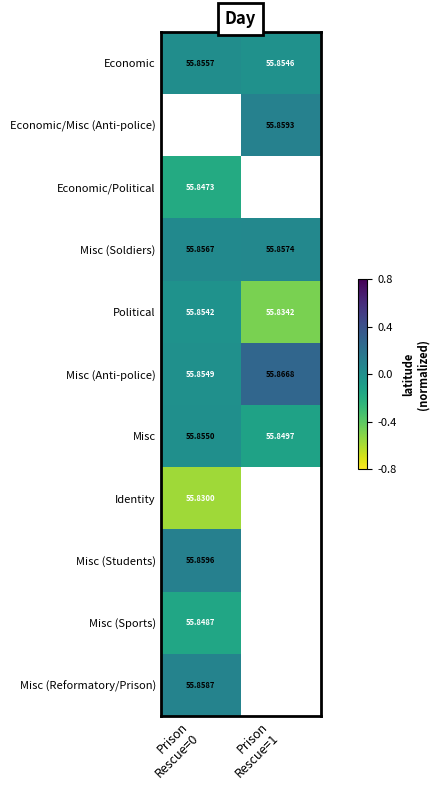

List the labels in order of Misc (Students) value, smallest first.

Prison Rescue=0, Prison Rescue=1